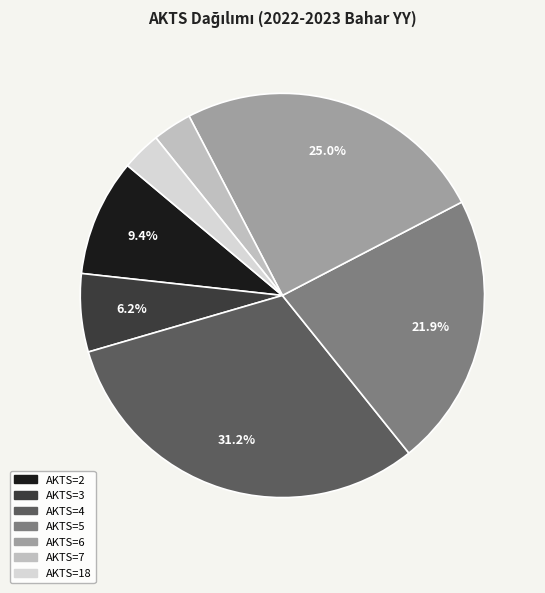

Which category has the biggest portion of the pie?

AKTS=4